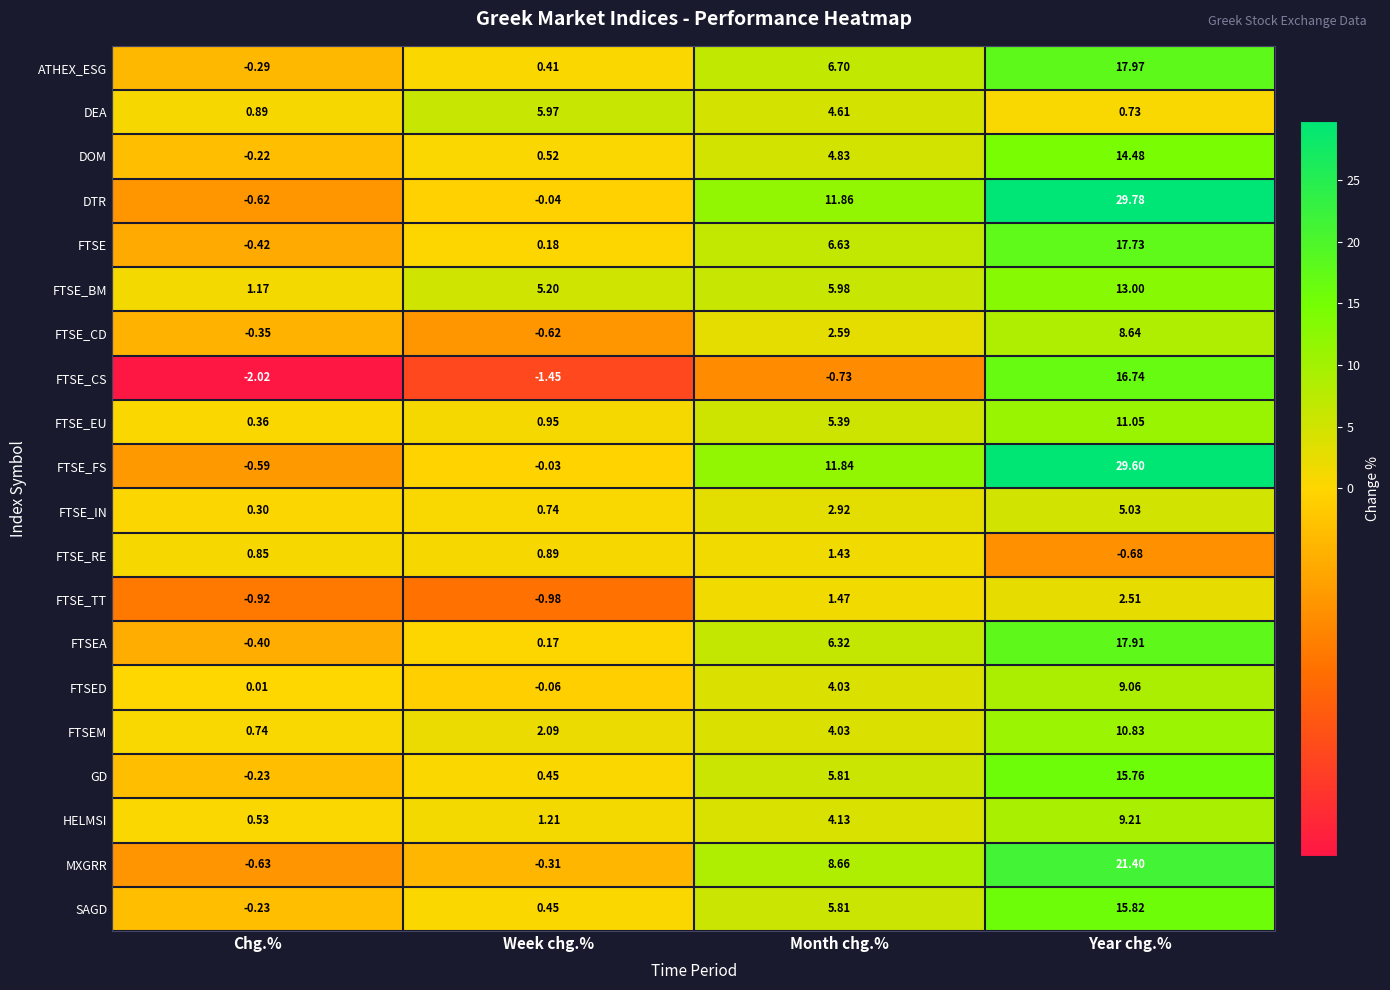

Which series has the largest range (max minus min)?

DTR